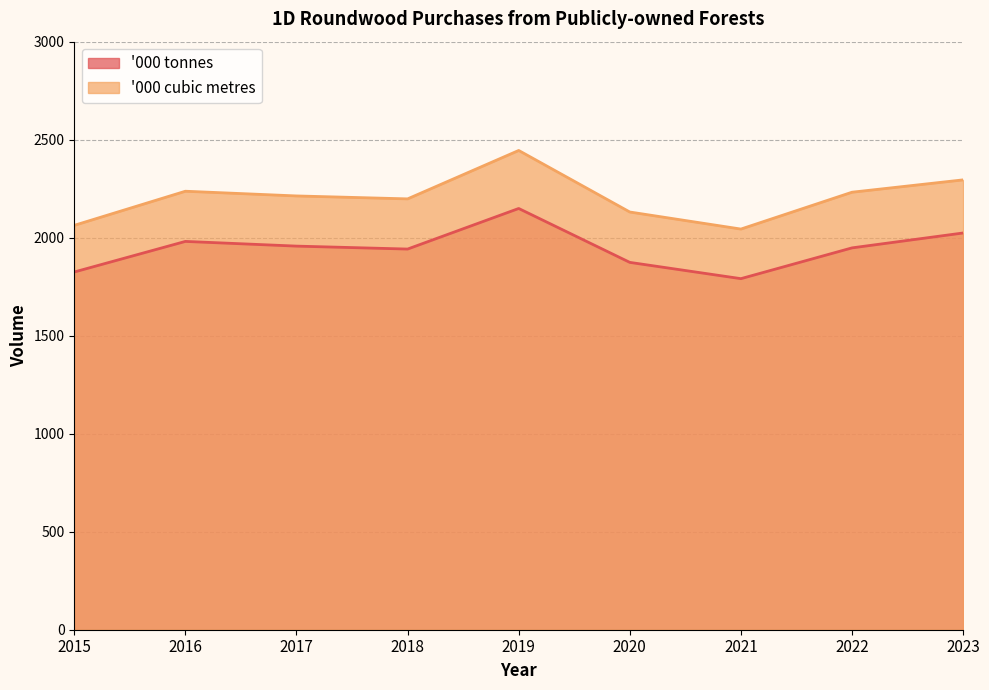

At which label is '000 cubic metres closest to 2244?

2016